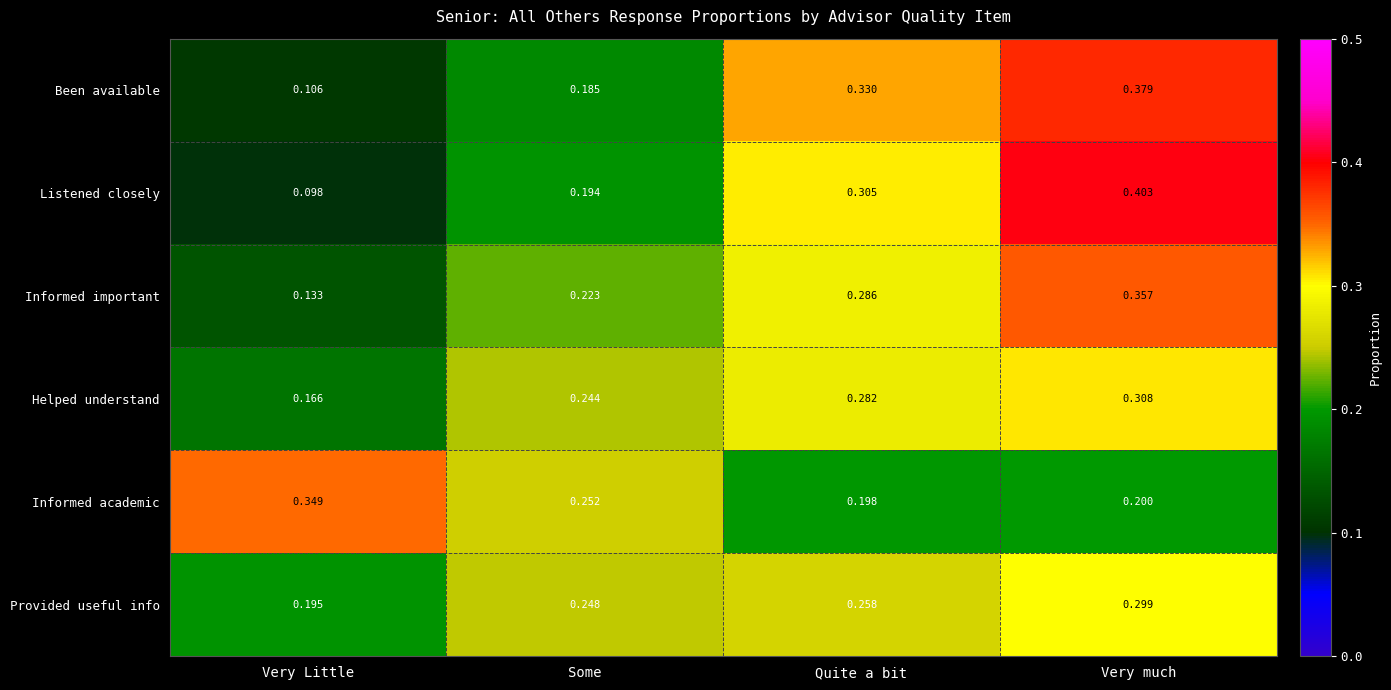

At which category does the chart reach its peak across all series?

Very much